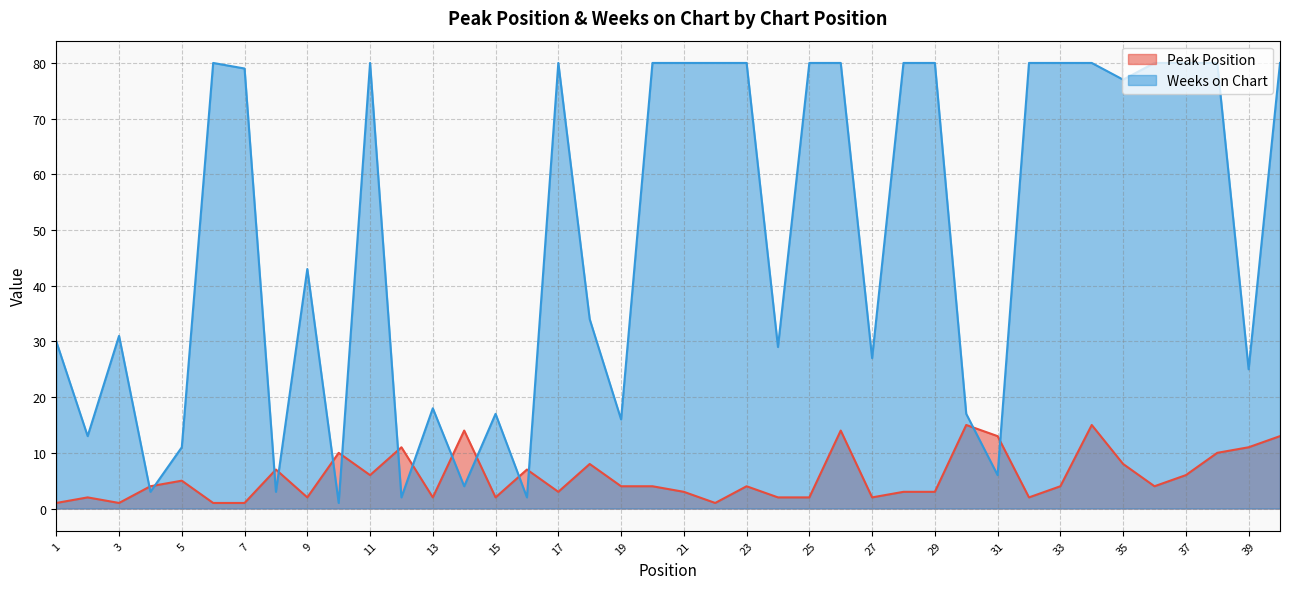

What is the sum of the Weeks on Chart values at 39 and 22?

105